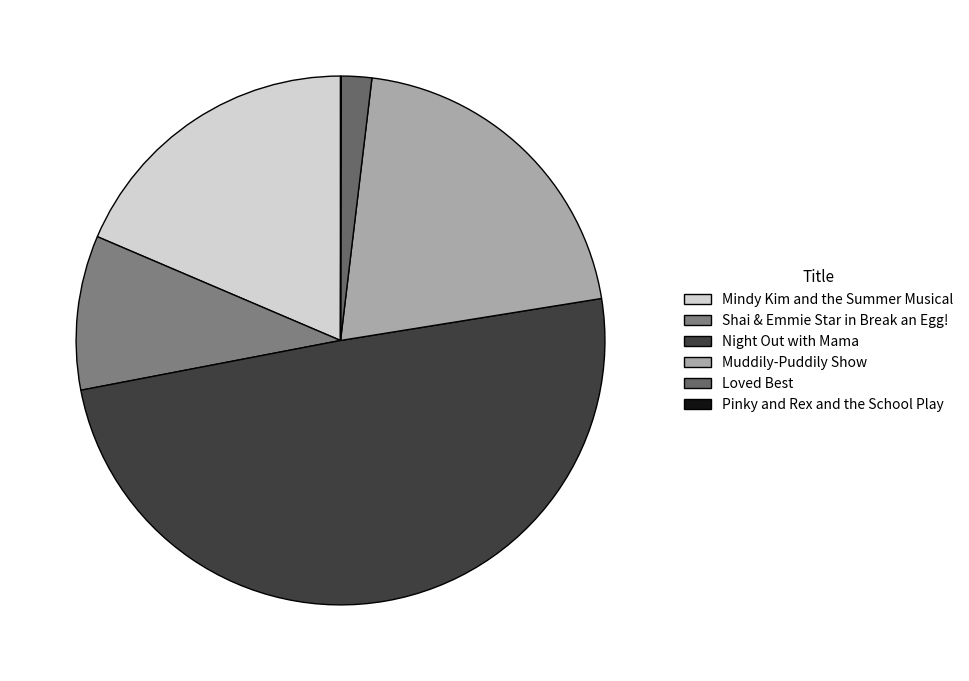

What is the change in value from Shai & Emmie Star in Break an Egg! to Loved Best?

-80519273